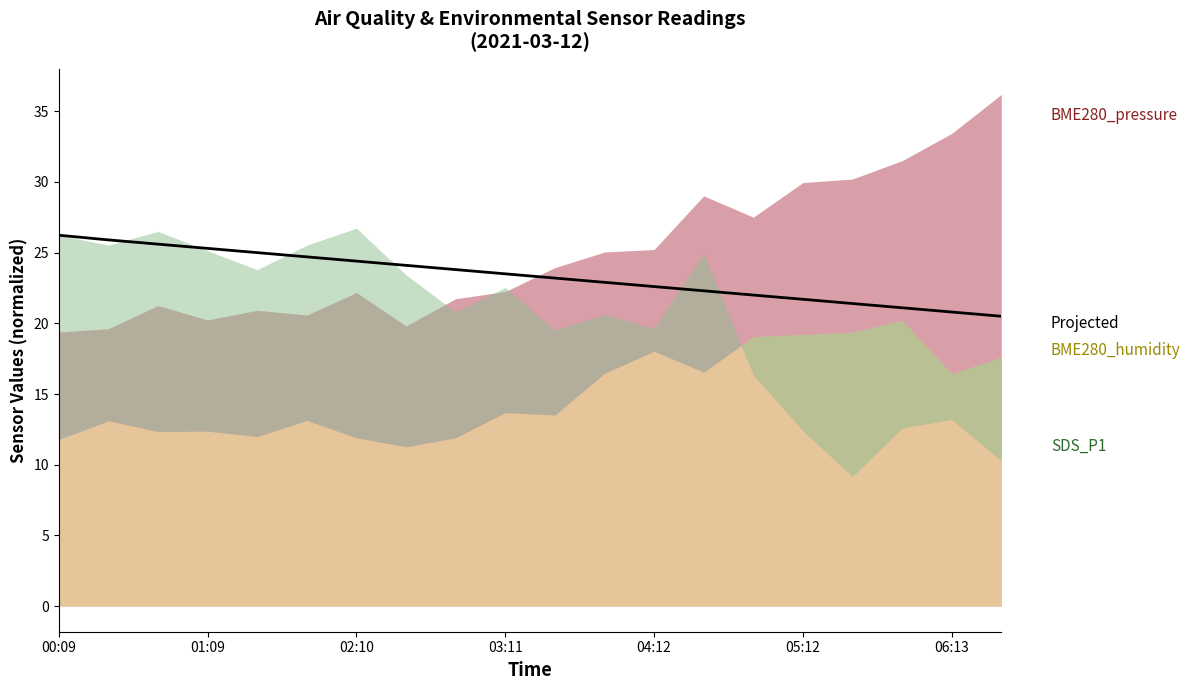

What is the difference between the values at 05:12 and 7?

0.6